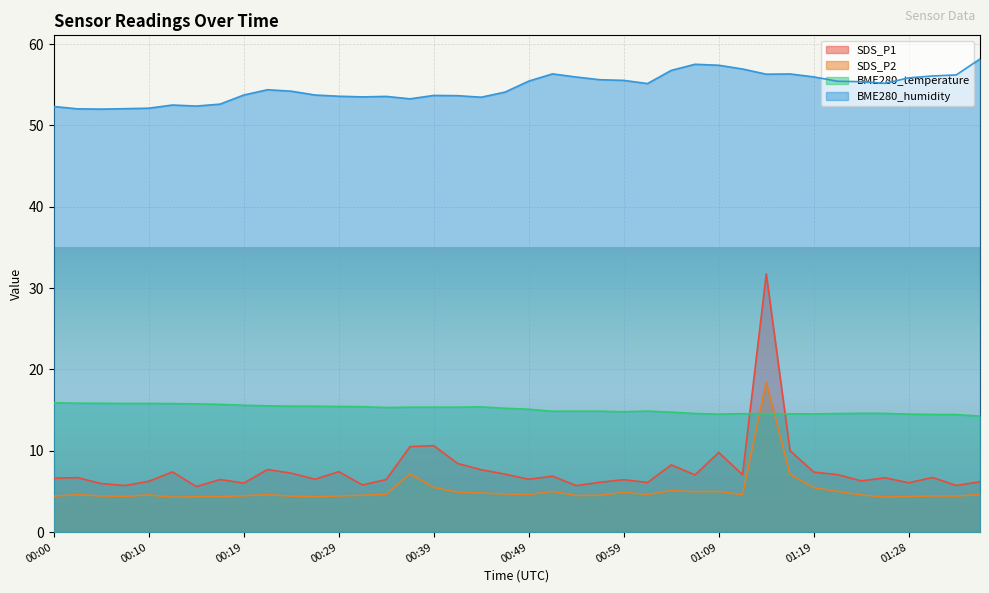

At which category does BME280_temperature reach its first local valley?

00:34